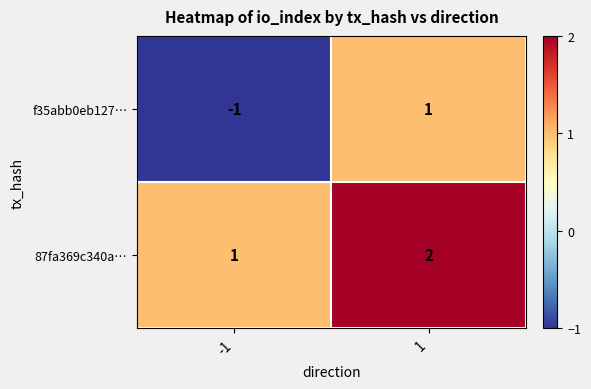

What is the spread (max minus min) of values at -1?

2